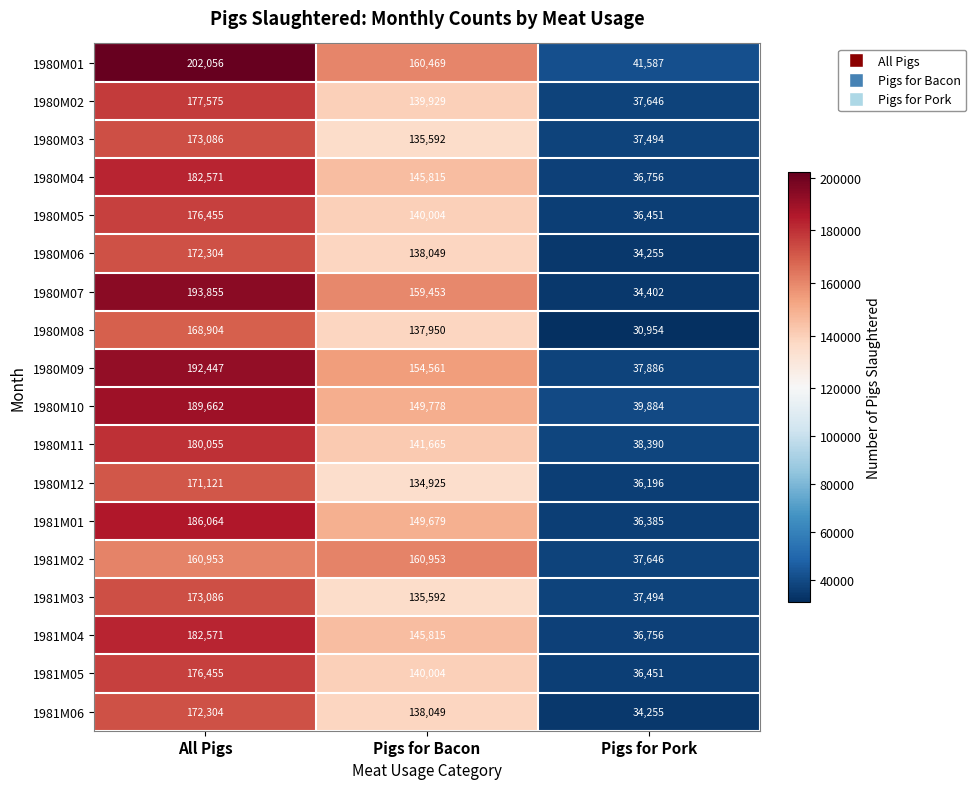

The 1980M07 series shows 193855 at All Pigs. True or false?

True